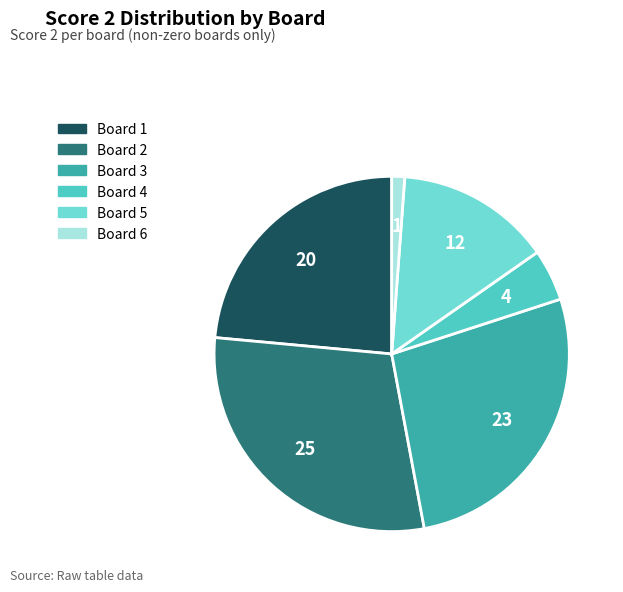

Is there a majority slice in this chart?

No